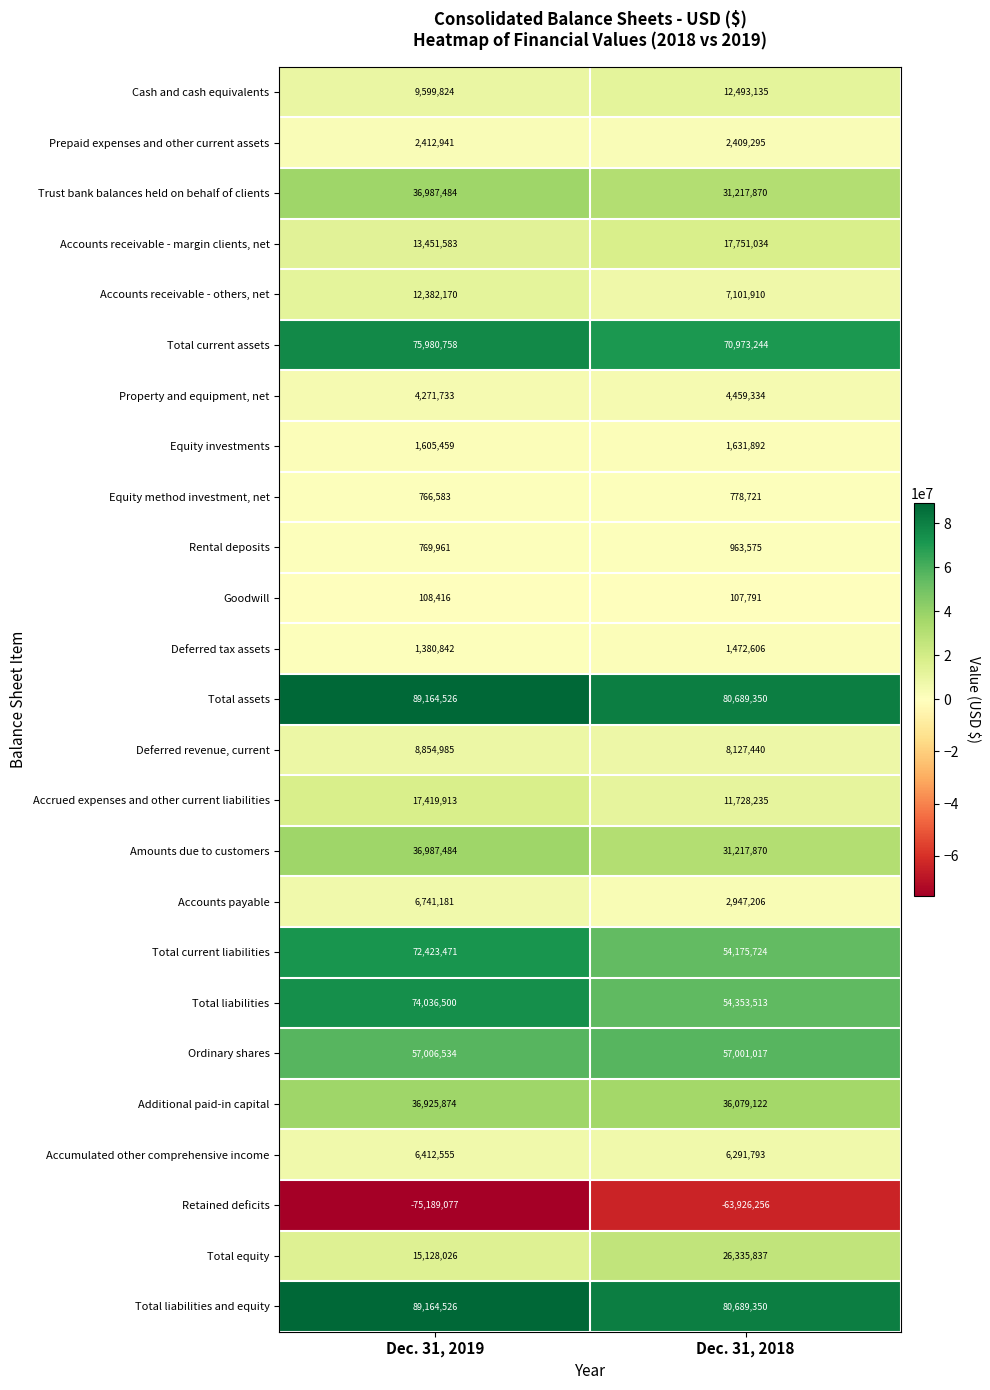

What value does the Accounts receivable - others, net series have at Dec. 31, 2018?

7101910